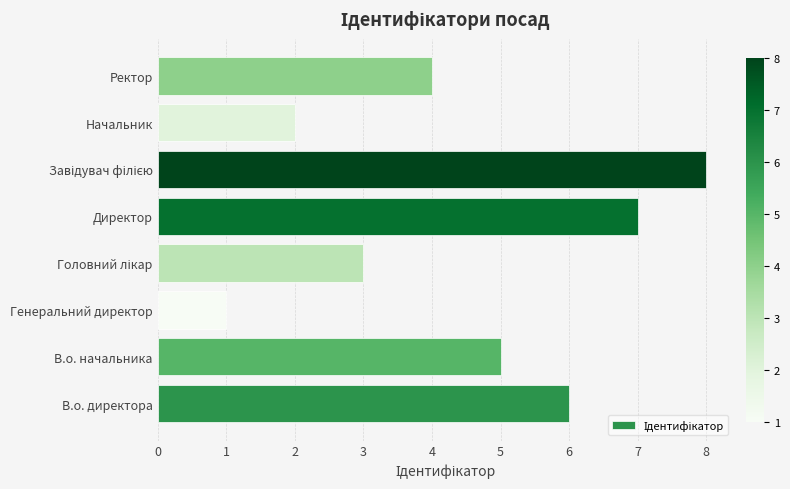

What is the difference between the maximum and minimum values?

7